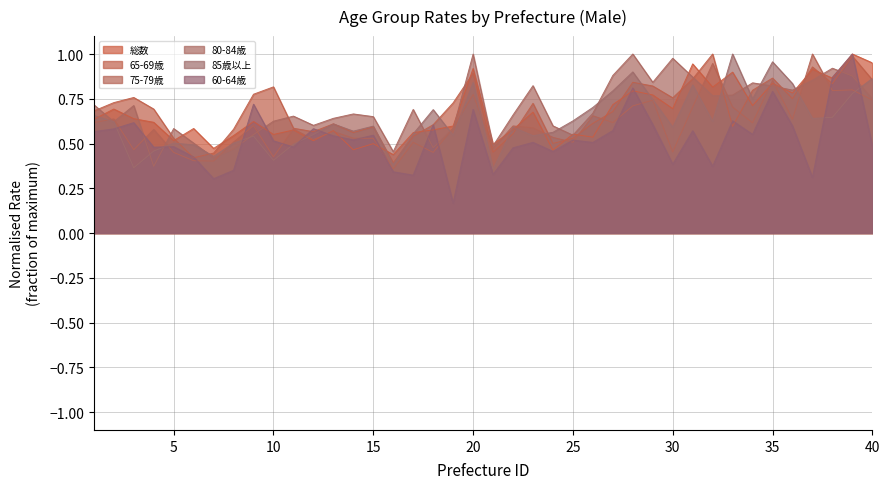

Rank the series at 29 from lowest to highest value.

60-64歳, 75-79歳, 85歳以上, 総数, 65-69歳, 80-84歳